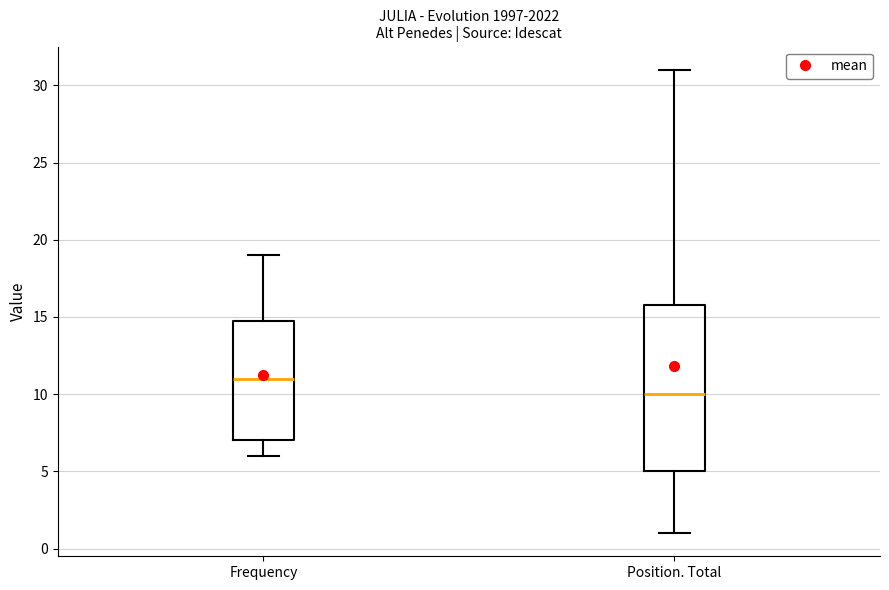

Reading left to right, transcribe this box plot: for each box, give where its median line is, the range the box spans, and where its two whiskers end, as read against the y-axis. The values are not printed on the chart, so give them approximately, as read against the axis.

Frequency: median 11, box 7 to 15, whiskers 6 to 19
Position. Total: median 10, box 5 to 16, whiskers 1 to 31